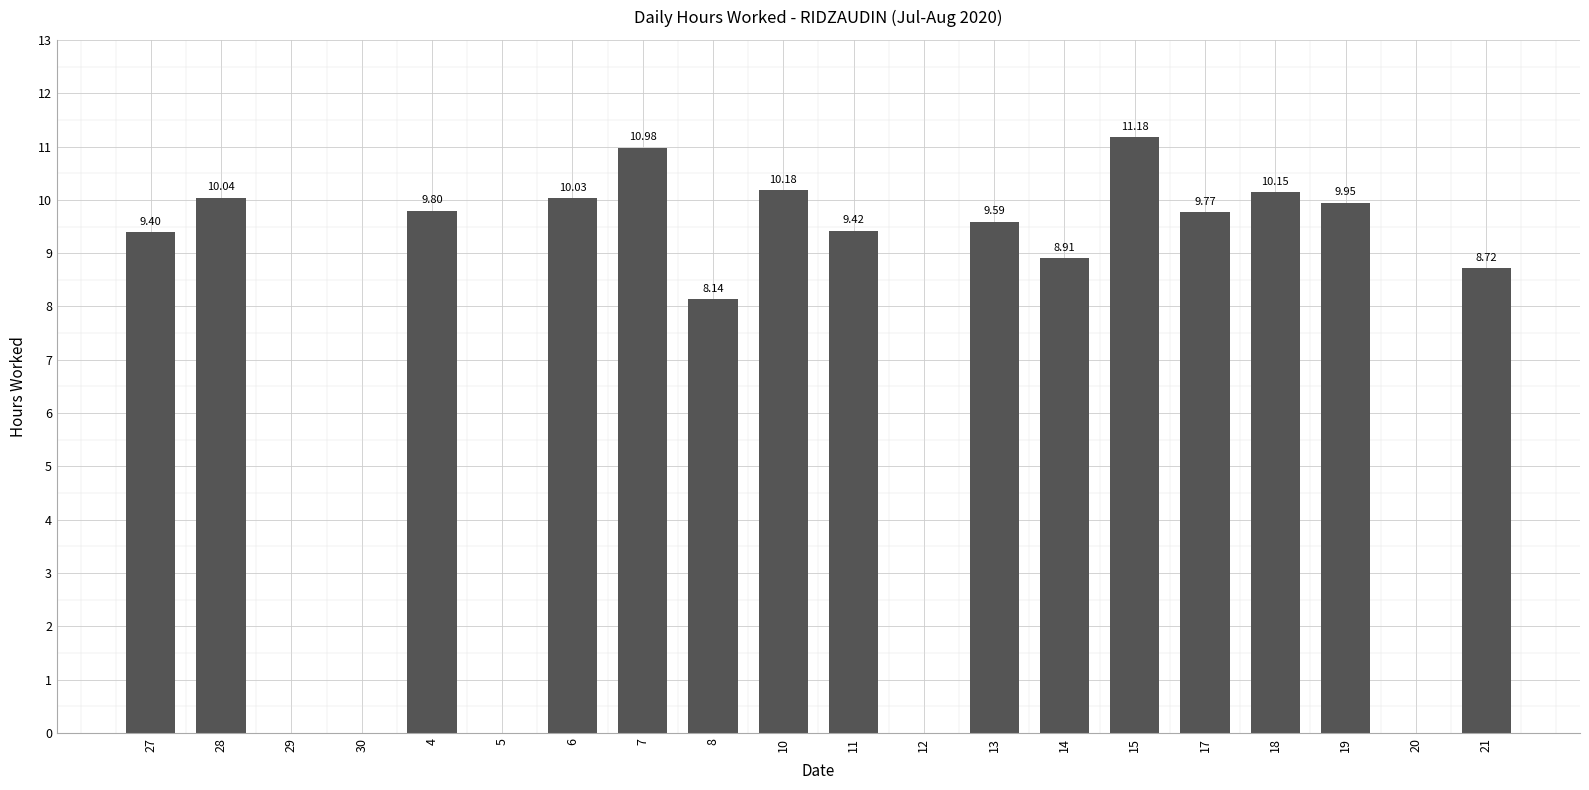

The value at 8 is 8.1. True or false?

True